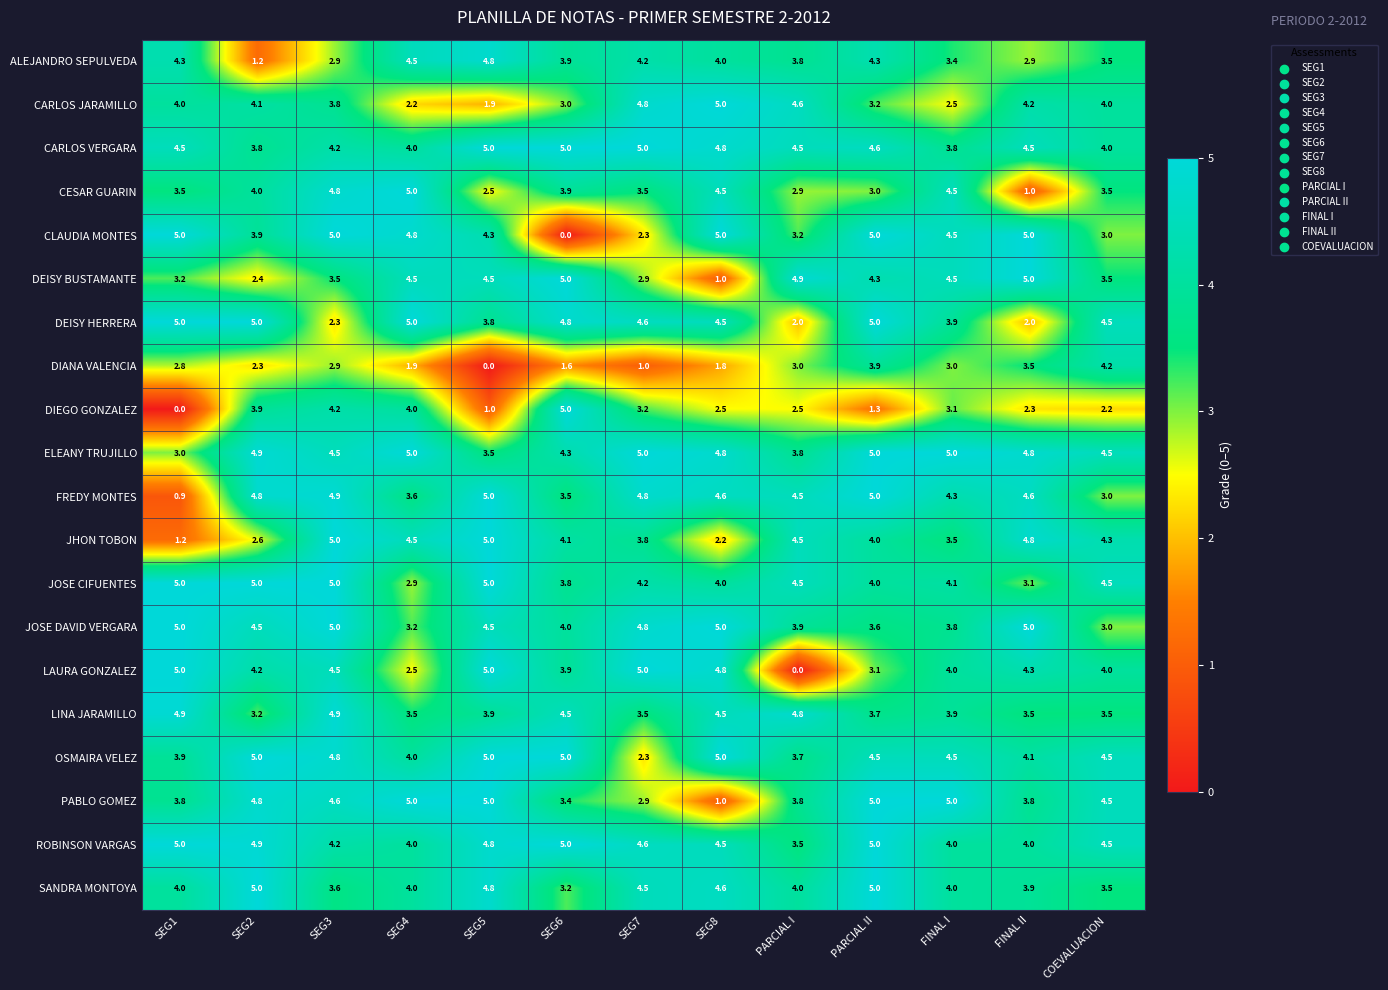

What is the total value across all series at PARCIAL I?

72.4